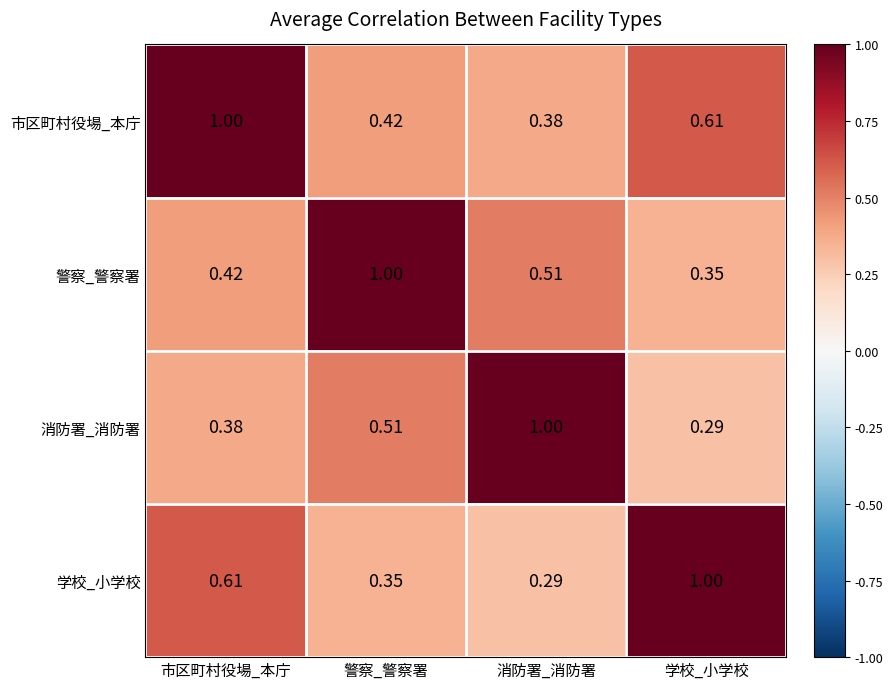

Which category has the highest value in the 警察_警察署 series?

警察_警察署